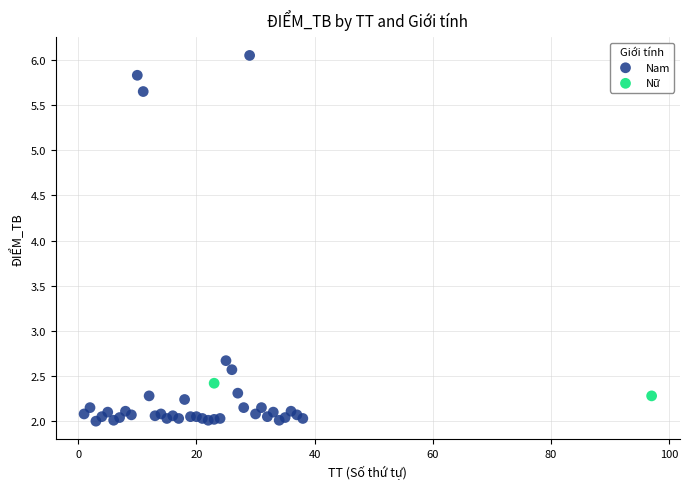

What are all the series names shown in the legend?

Nam, Nữ